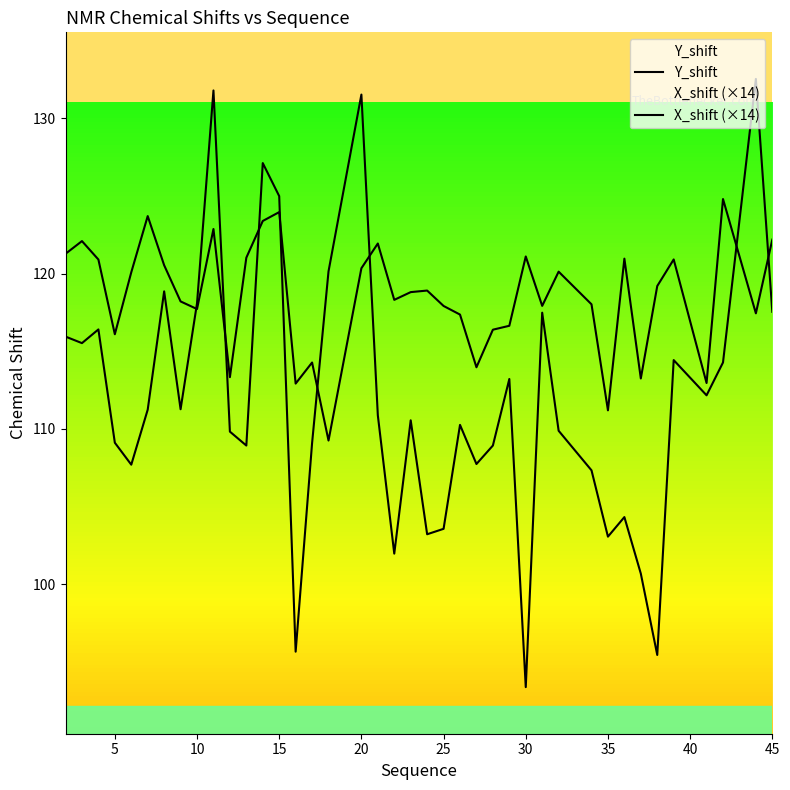

Count the number of categories in the chart.

40